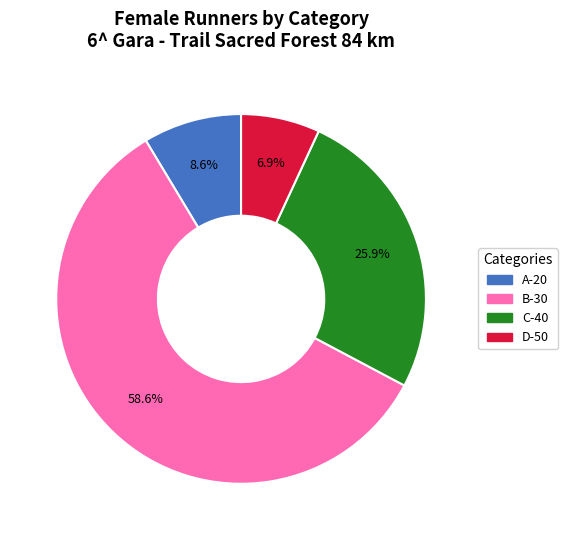

What percentage is the D-50 slice, to the nearest percent?

7%